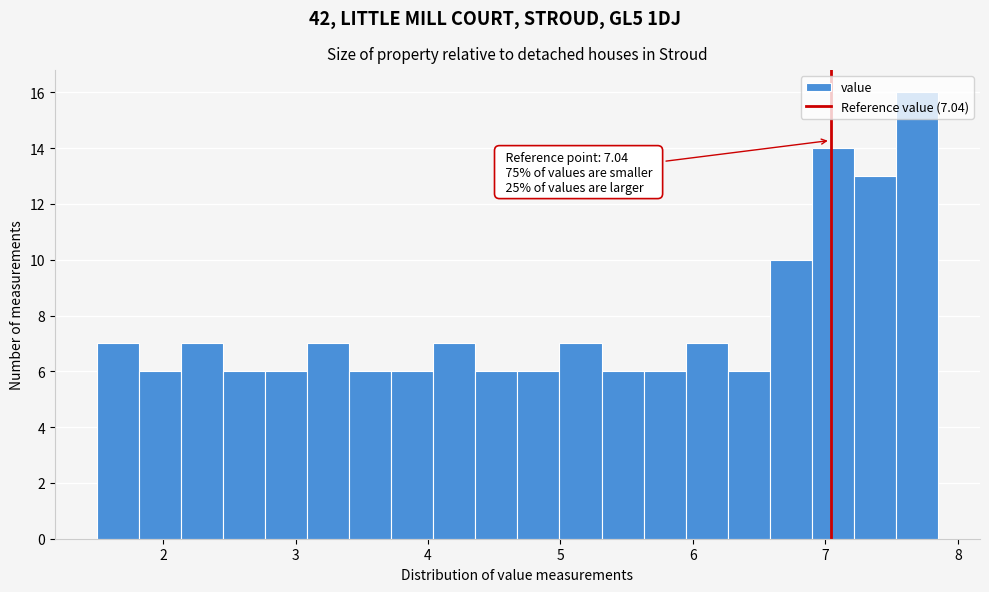

Around what value on the x-axis is the tallest bar? Give the approximate position of its centre, as read against the axis.

7.7